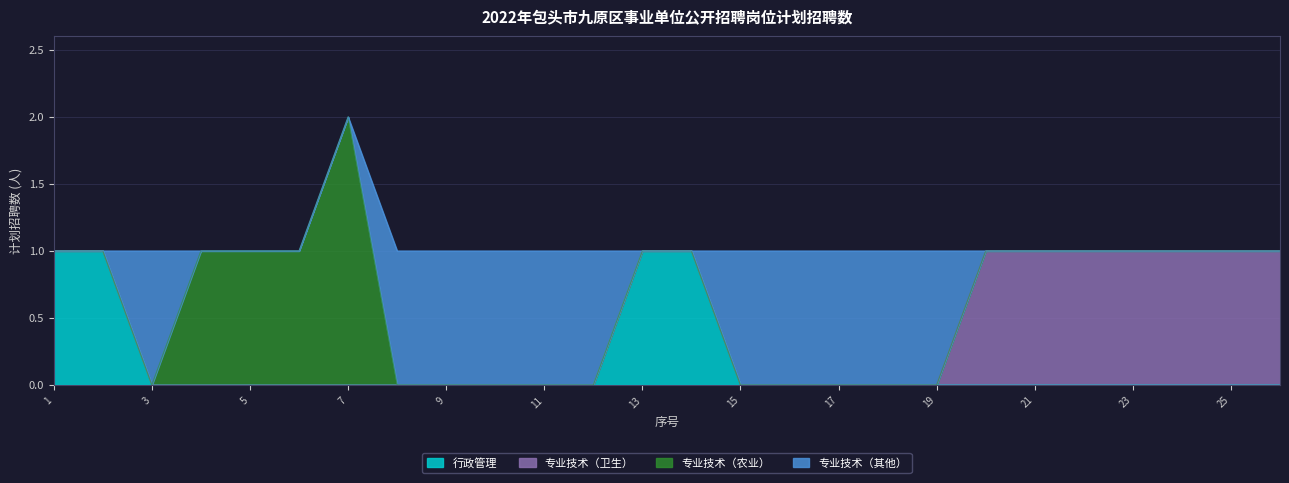

At which category is the sum across all series the highest?

7